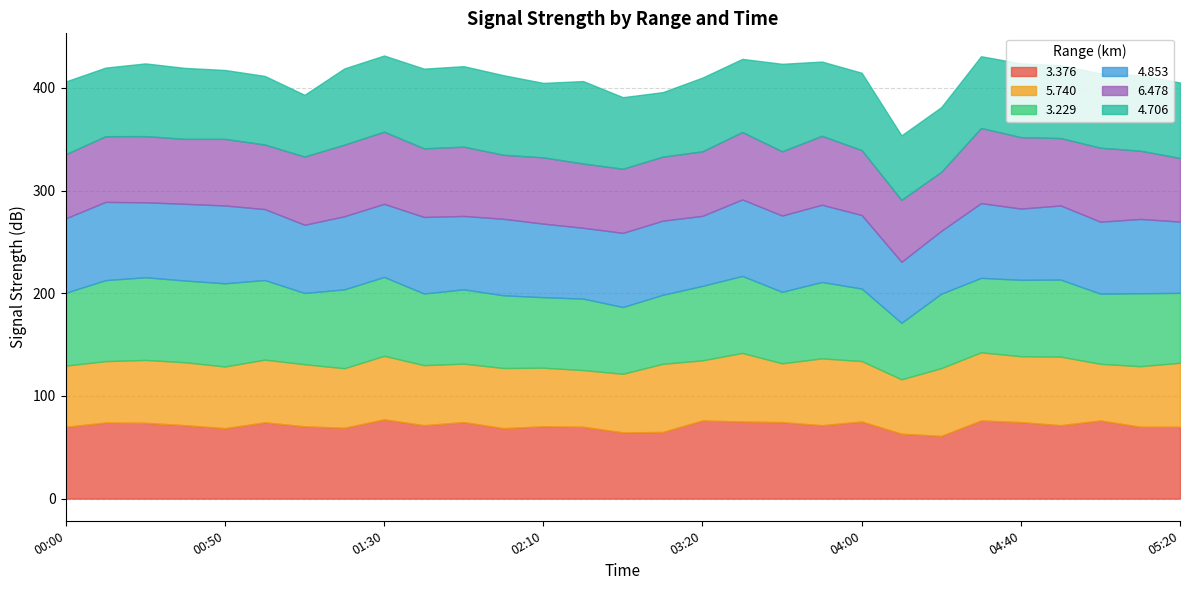

Which series has the widest spread of values?

3.229